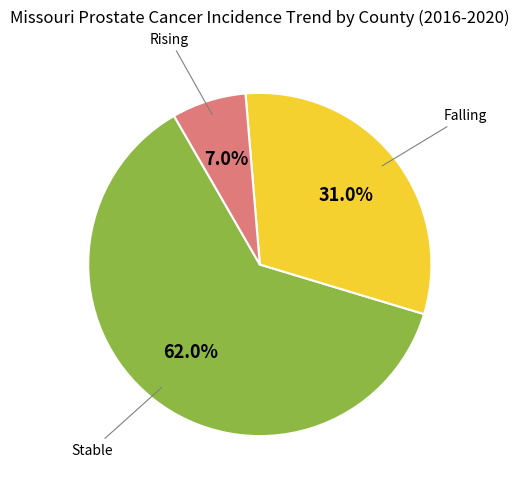

Is there a majority slice in this chart?

Yes